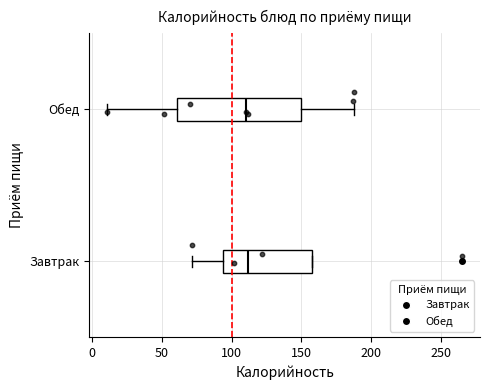

Where does the left whisker of the box for Обед end on the x-axis? The values are not printed on the chart, so give them approximately, as read against the axis.

10